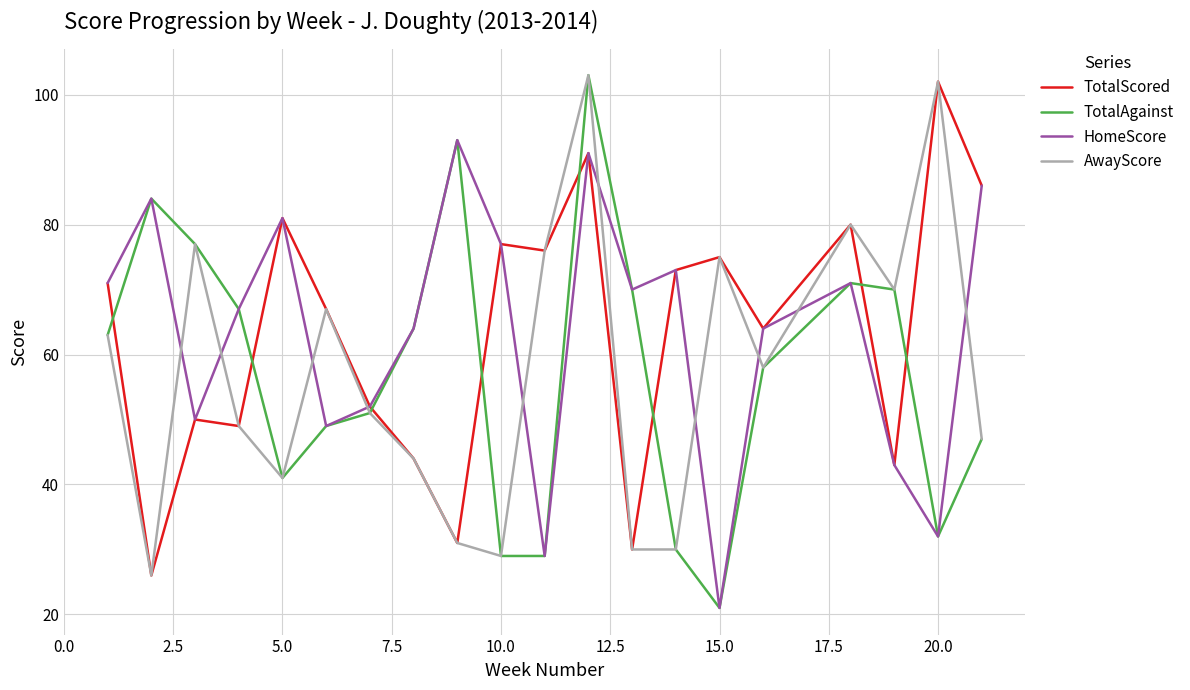

How many times do HomeScore and AwayScore cross each other?

10